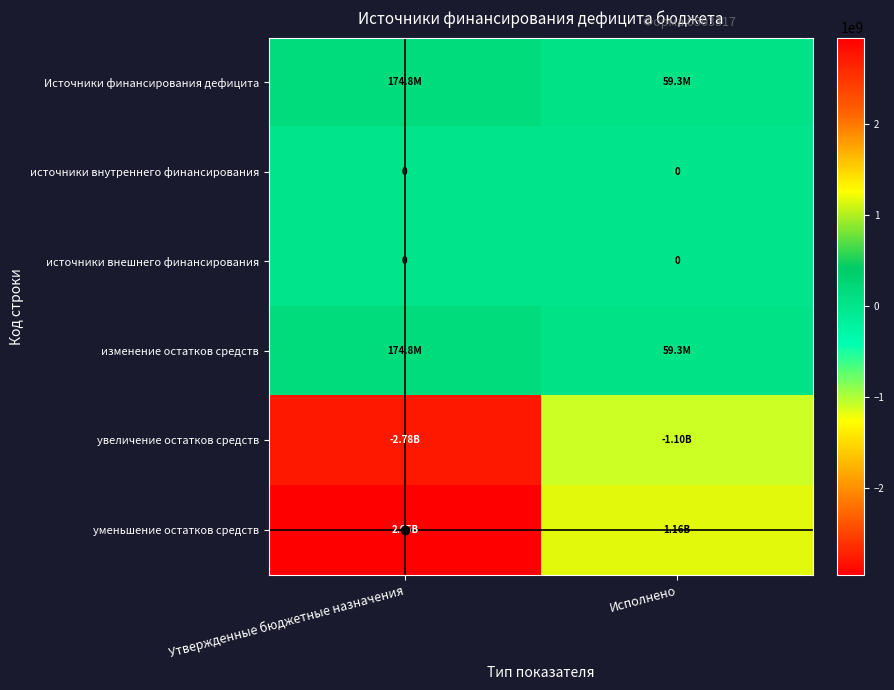

At which category is the sum across all series the highest?

Утвержденные бюджетные назначения